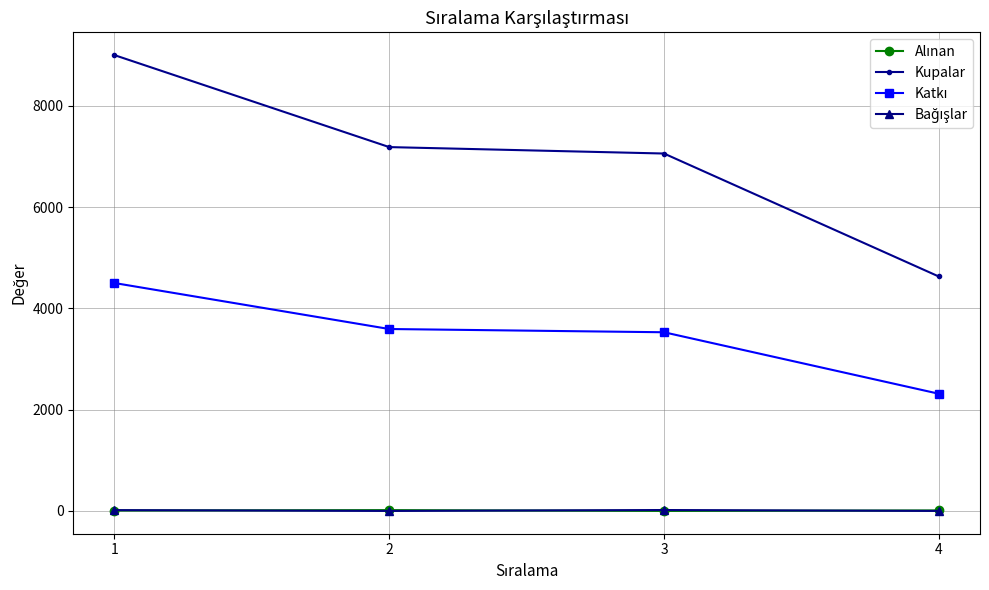

The value of Kupalar at 3 is 2374. True or false?

False